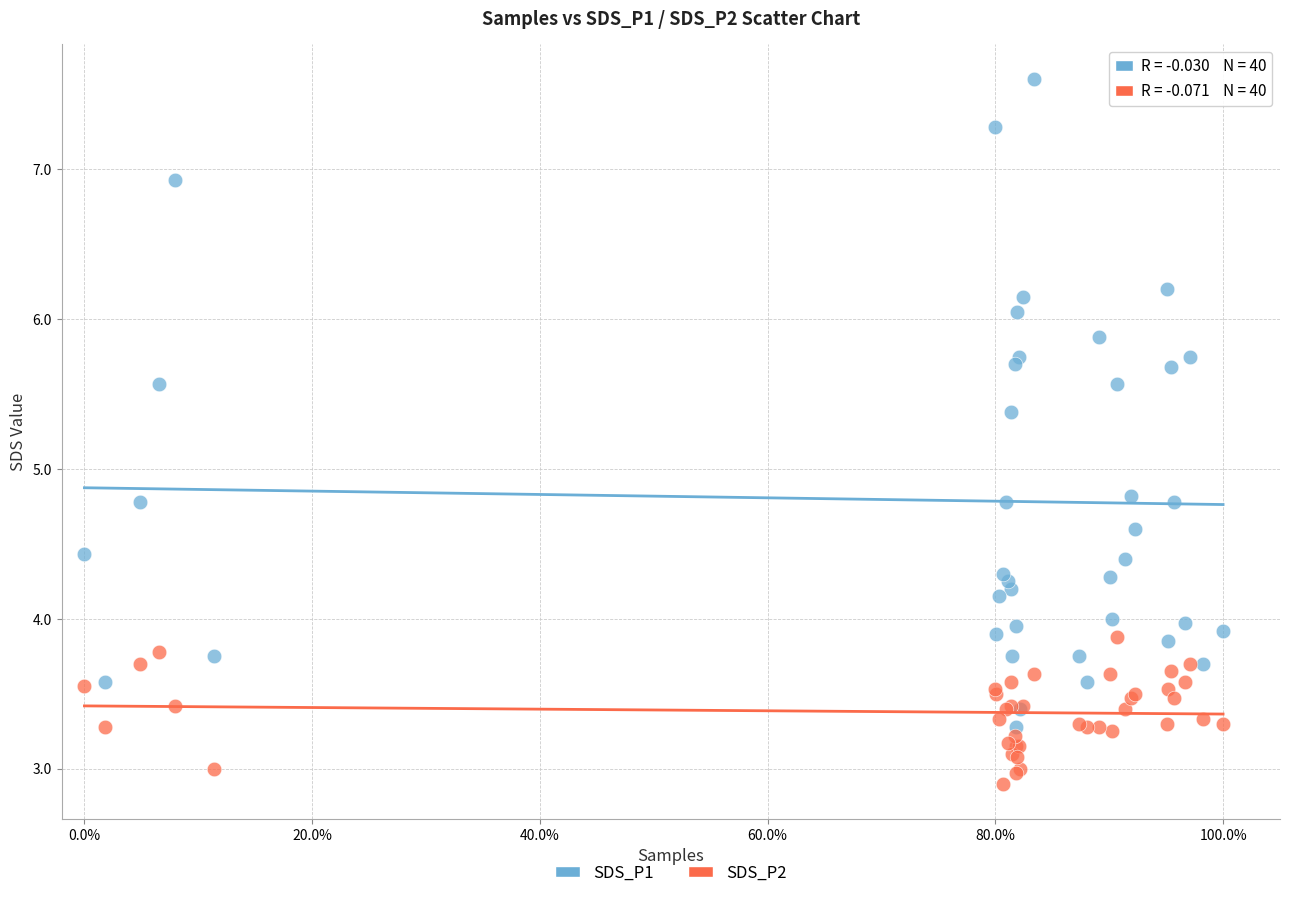

Which series contains the highest Y value?

SDS_P1